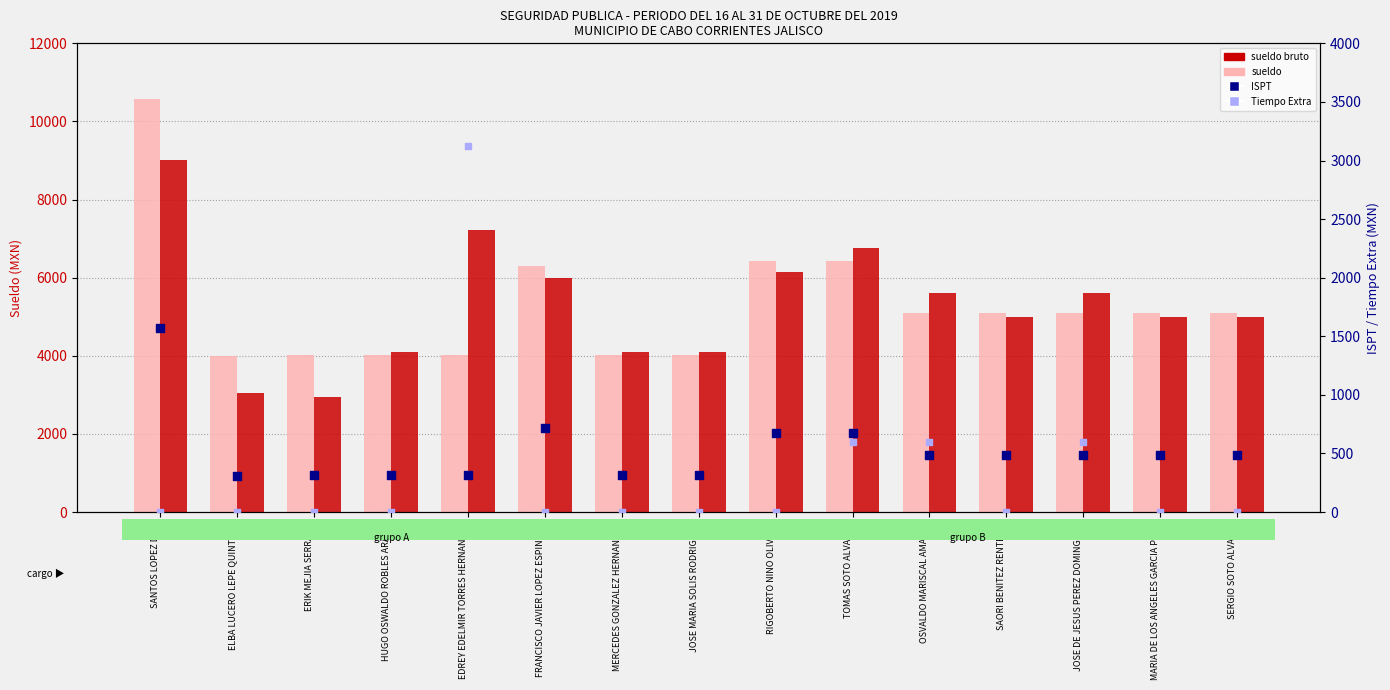

What are all the series names shown in the legend?

sueldo, sueldo bruto, ISPT, Tiempo Extra